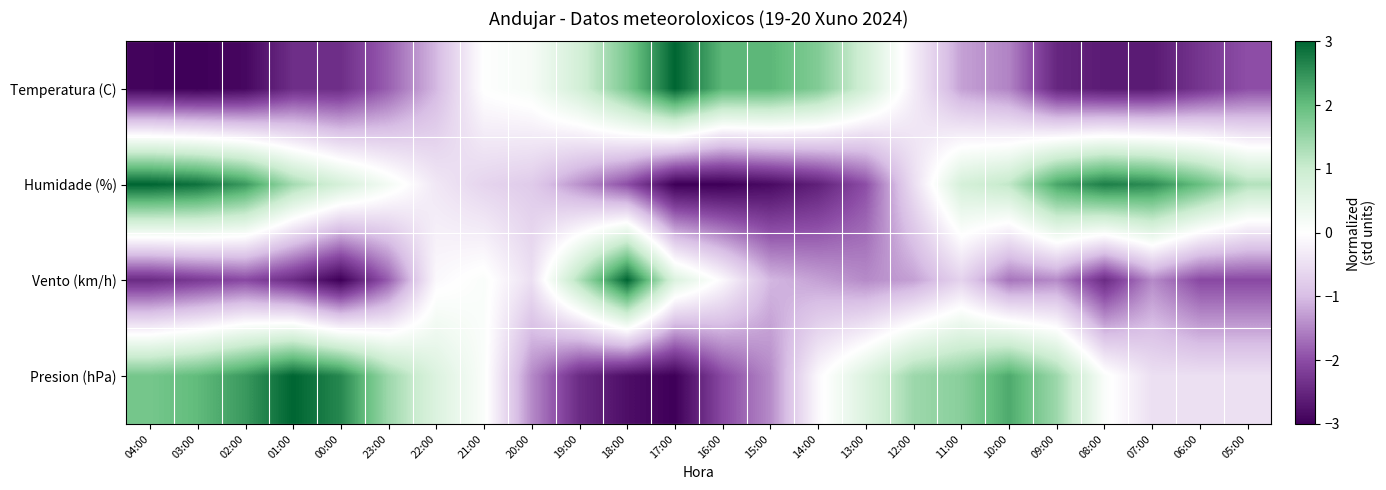

Reading left to right, list all the values displayed in this chart.

Temperatura (C): 04:00=-2.9	03:00=-3.0	02:00=-2.9	01:00=-2.4	00:00=-2.4	23:00=-1.8	22:00=-1.1	21:00=0.0	20:00=0.2	19:00=0.8	18:00=1.8	17:00=3.0	16:00=2.1	15:00=2.1	14:00=1.7	13:00=0.8	12:00=-0.3	11:00=-1.3	10:00=-1.5	09:00=-2.5	08:00=-2.6	07:00=-2.6	06:00=-2.3	05:00=-2.0
Humidade (%): 04:00=3.0	03:00=2.9	02:00=2.4	01:00=1.4	00:00=0.8	23:00=0.2	22:00=-0.4	21:00=-0.7	20:00=-0.8	19:00=-1.4	18:00=-2.0	17:00=-3.0	16:00=-3.0	15:00=-2.9	14:00=-2.6	13:00=-2.0	12:00=-0.5	11:00=0.8	10:00=1.1	09:00=2.3	08:00=2.7	07:00=2.6	06:00=2.0	05:00=1.2
Vento (km/h): 04:00=-2.4	03:00=-2.2	02:00=-2.0	01:00=-2.4	00:00=-3.0	23:00=-1.8	22:00=-0.1	21:00=0.1	20:00=-0.5	19:00=1.3	18:00=3.0	17:00=0.7	16:00=-0.1	15:00=-1.1	14:00=-1.3	13:00=-1.5	12:00=-1.3	11:00=-0.7	10:00=-1.6	09:00=-1.5	08:00=-2.4	07:00=-1.5	06:00=-2.0	05:00=-2.0
Presion (hPa): 04:00=1.8	03:00=2.0	02:00=2.4	01:00=3.0	00:00=2.6	23:00=1.5	22:00=0.7	21:00=0.1	20:00=-1.5	19:00=-2.4	18:00=-2.8	17:00=-3.0	16:00=-2.0	15:00=-1.5	14:00=-0.1	13:00=0.7	12:00=1.5	11:00=1.6	10:00=2.2	09:00=1.5	08:00=0.1	07:00=-0.5	06:00=-0.5	05:00=-0.5